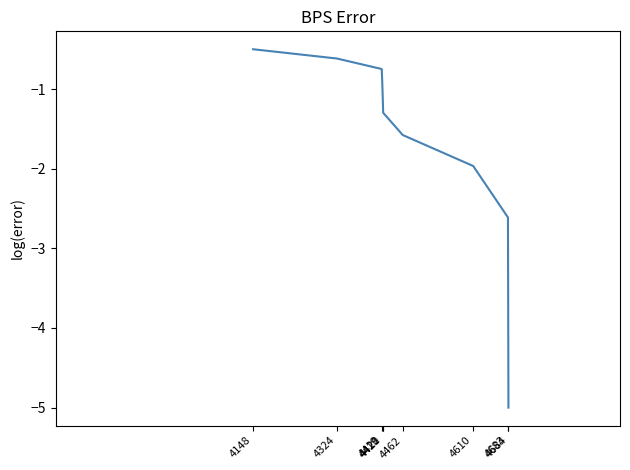

What is the maximum value shown in the chart?

-0.5